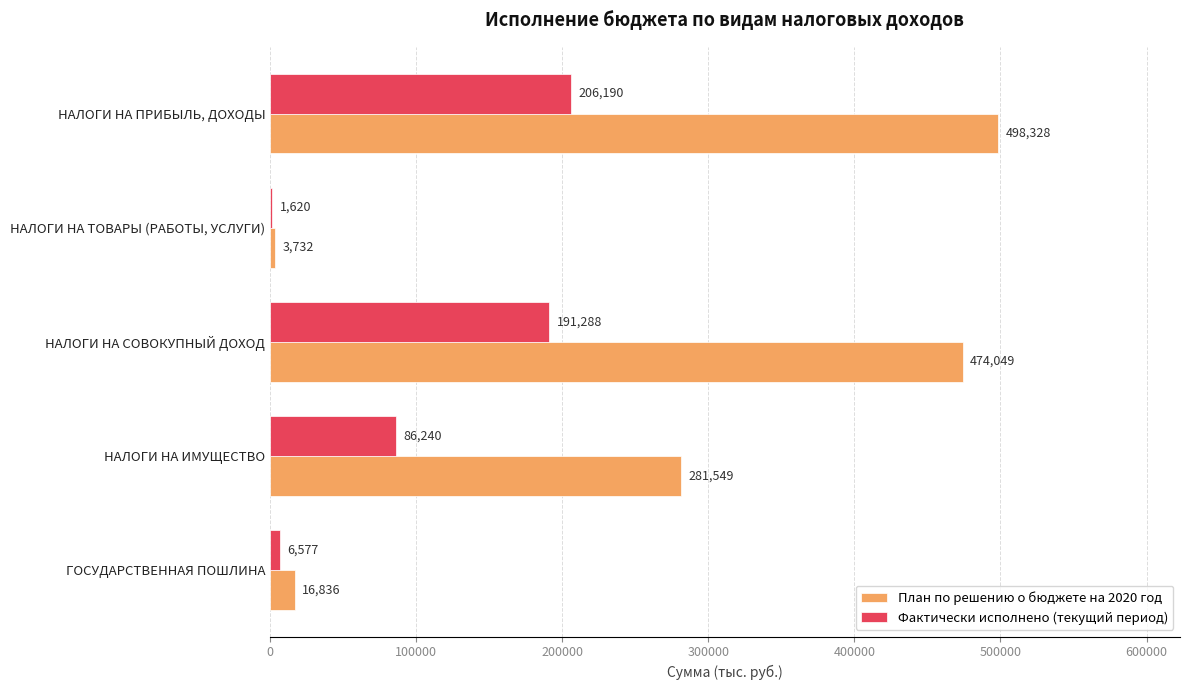

What is the maximum value shown in the chart?

498328.0